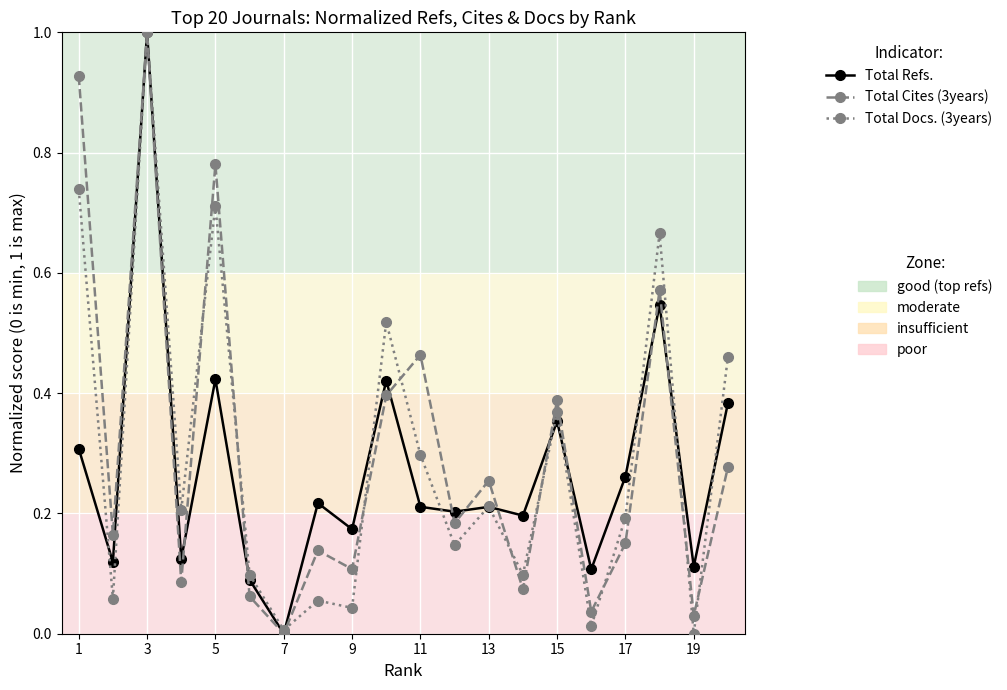

What is the greatest value displayed?

1.0